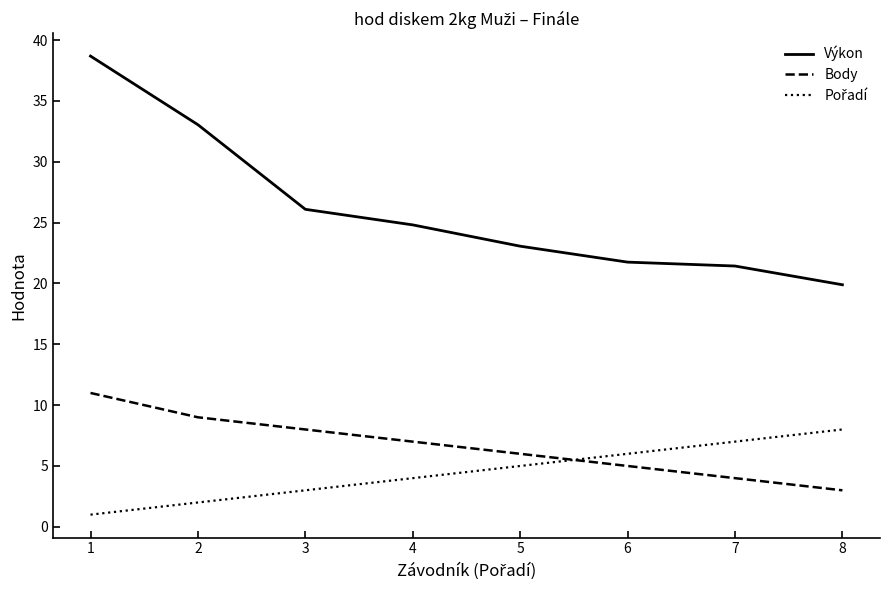

What is the sum of the Body values at 4 and 1?

18.0